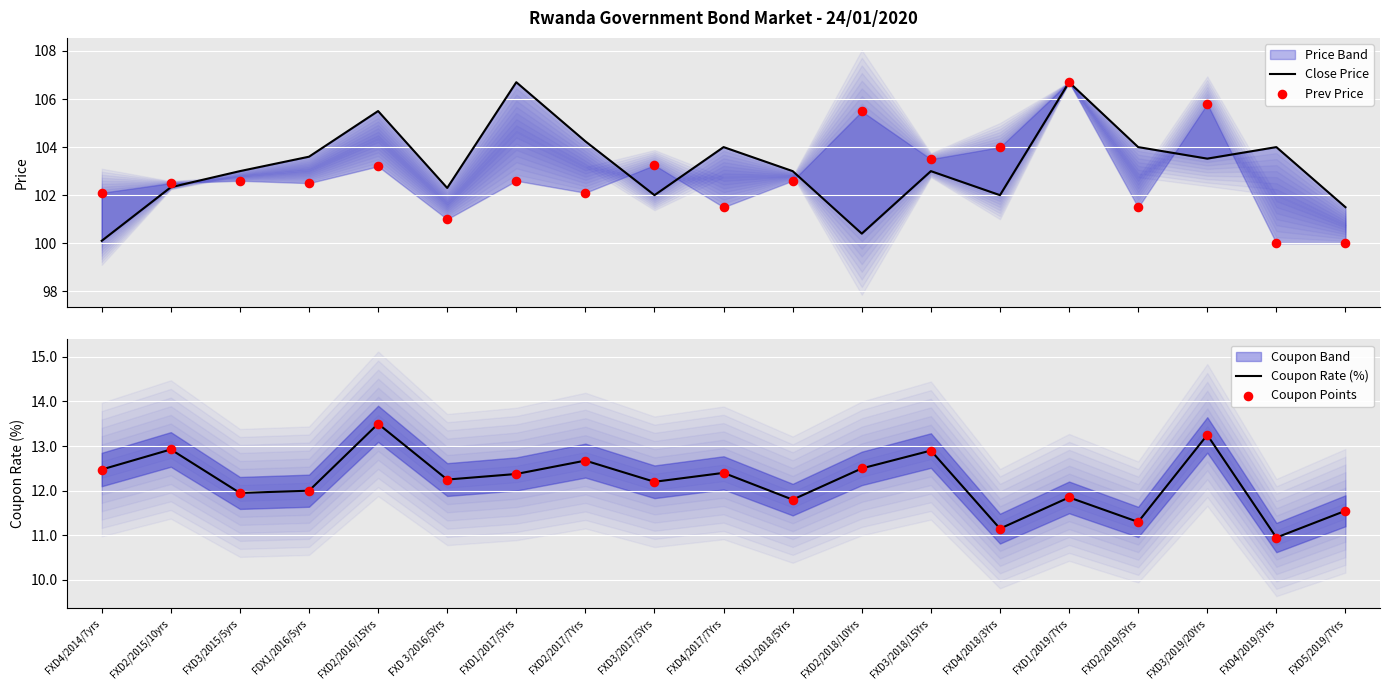

At which category is the sum across all series the highest?

FXD1/2019/7Yrs